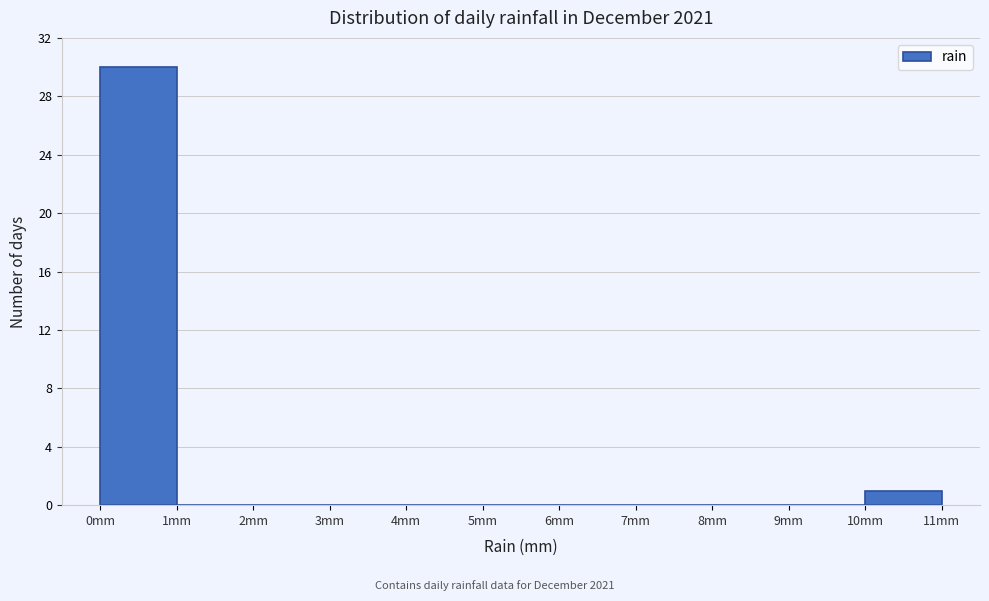

What is the height of the bar covering 0 to 1 on the x-axis? The values are not printed on the chart, so give them approximately, as read against the axis.

30